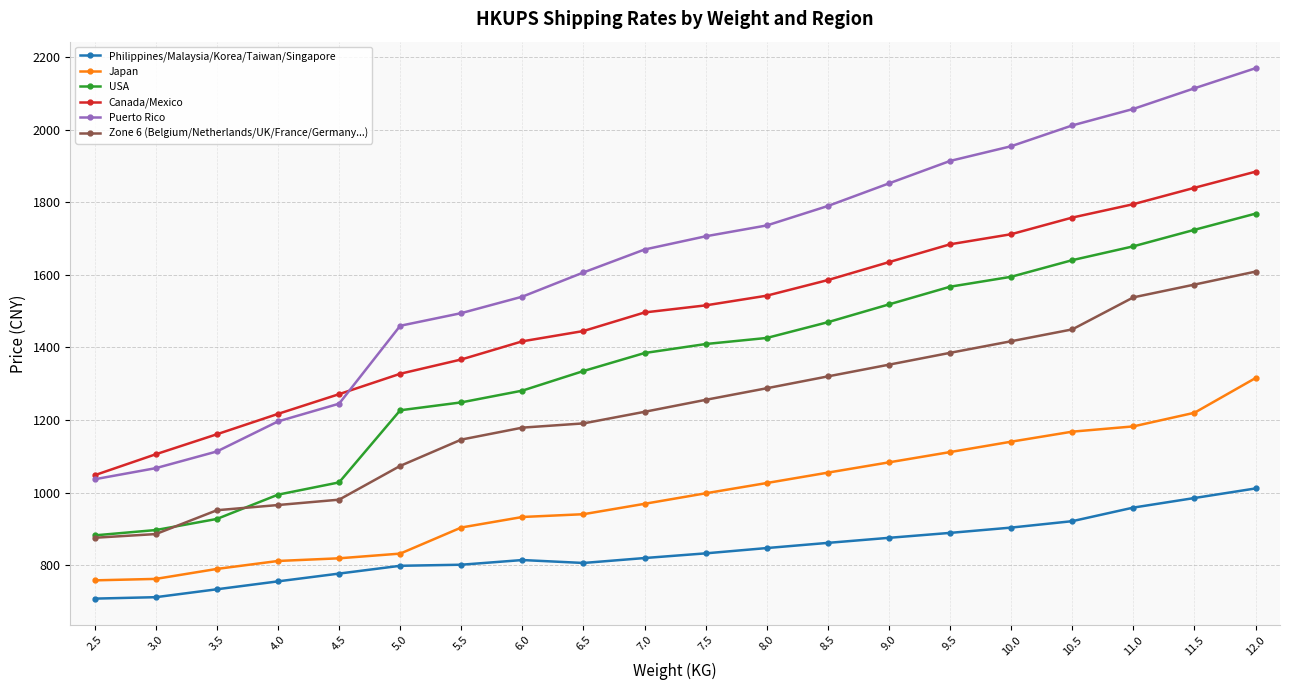

List the series in order of their peak value, lowest first.

Philippines/Malaysia/Korea/Taiwan/Singapore, Japan, Zone 6 (Belgium/Netherlands/UK/France/Germany...), USA, Canada/Mexico, Puerto Rico